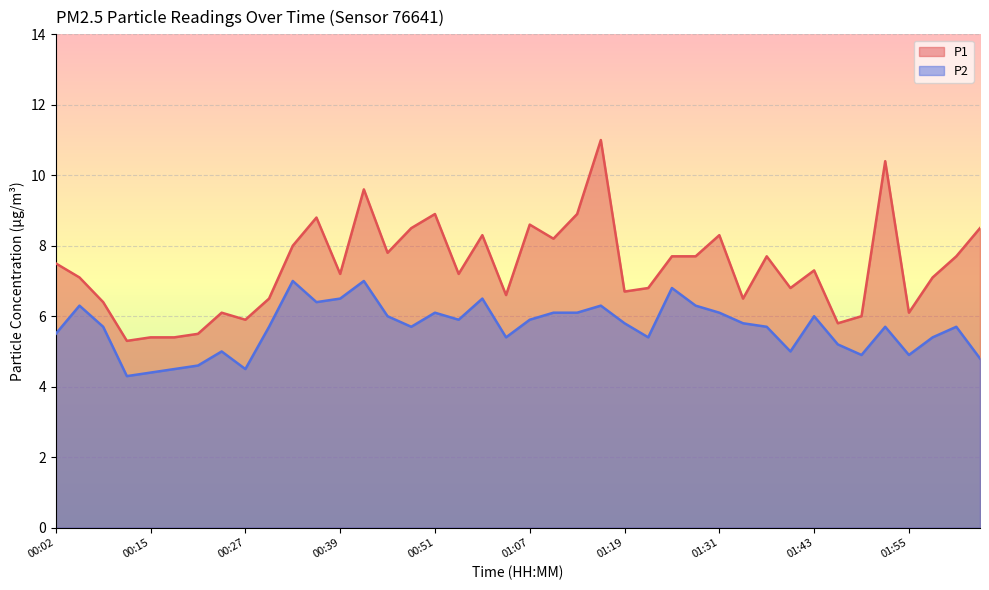

Which series has the largest total across all categories?

P1